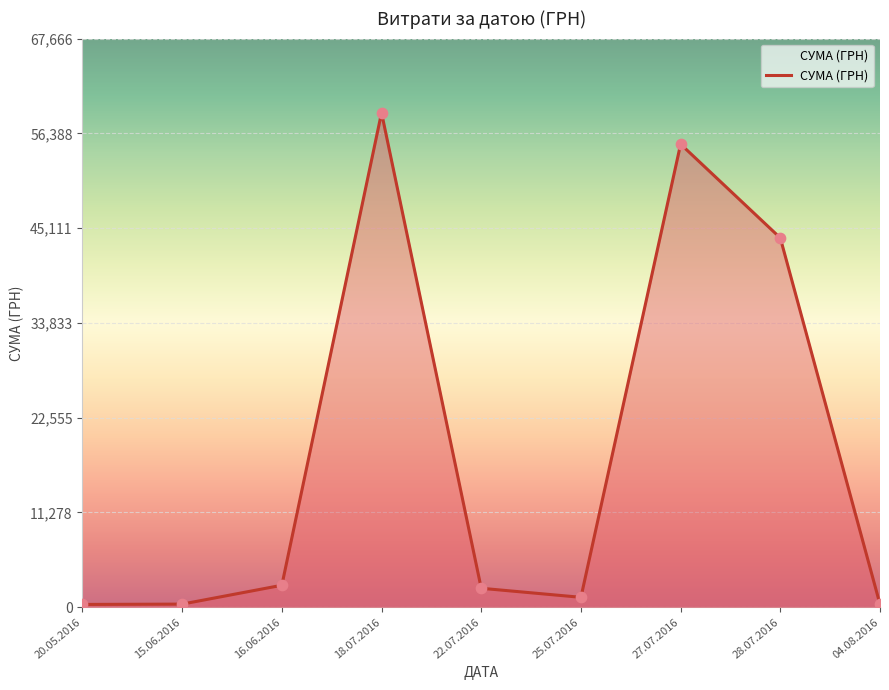

Between 27.07.2016 and 16.06.2016, which is larger?

27.07.2016